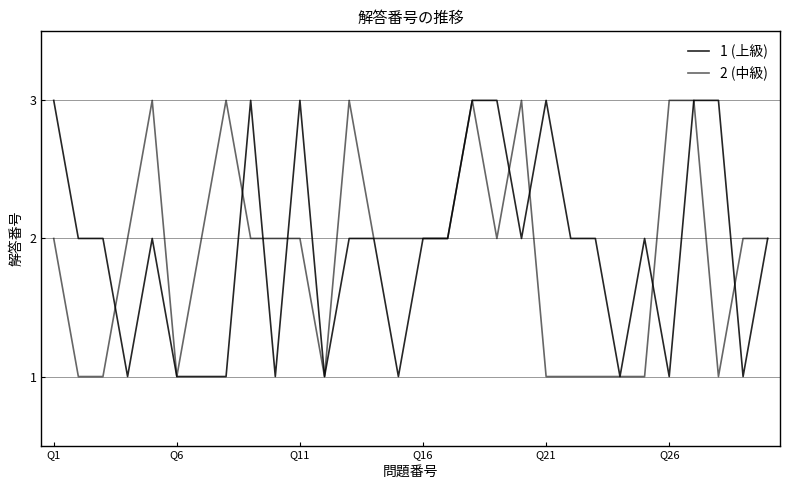

True or false: 1 (上級) has more than 2 interior local peaks.

True